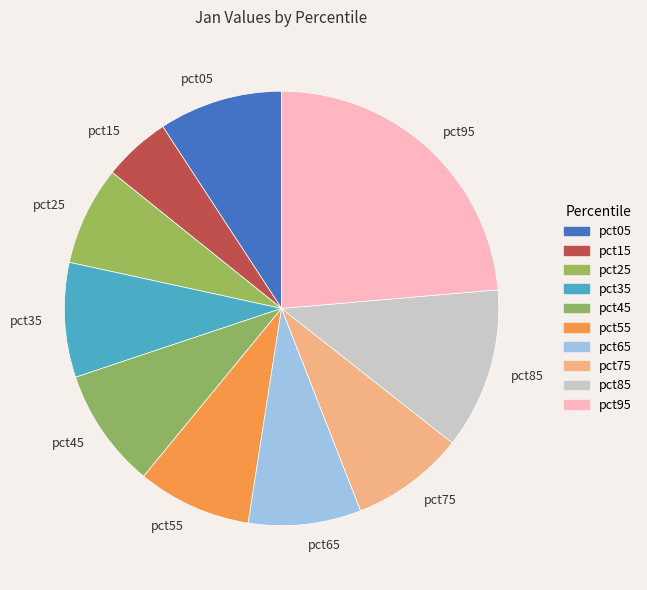

Do pct45 and pct65 together represent more than half of the pie?

No